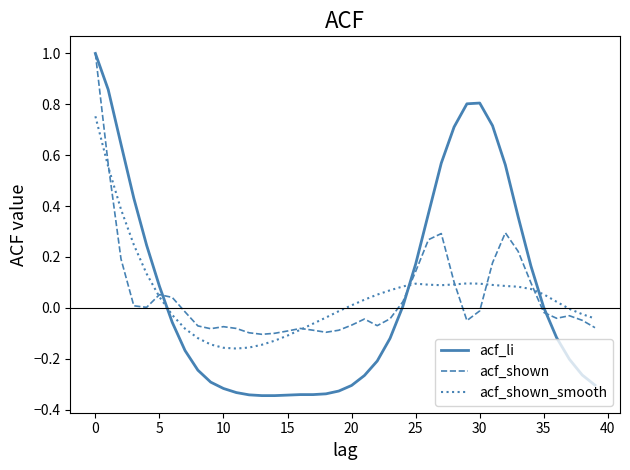

What is the maximum value shown in the chart?

1.0